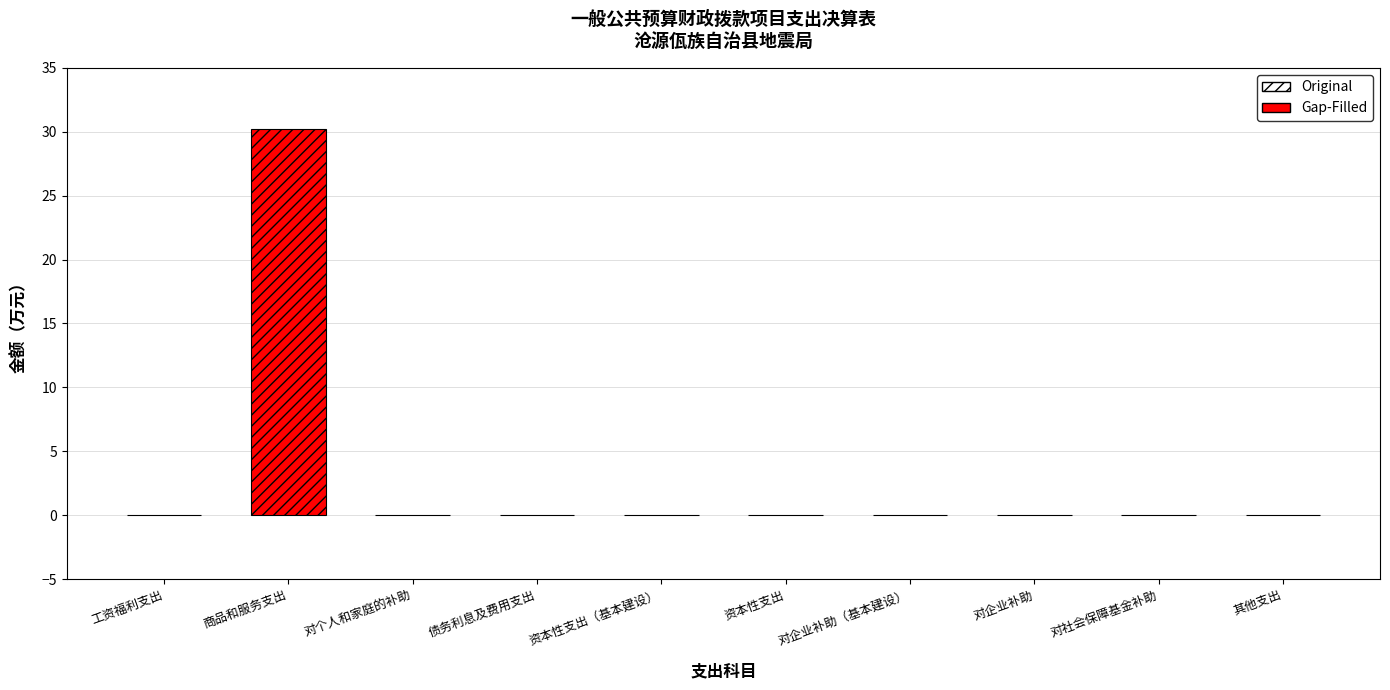

How many series are shown in this chart?

1